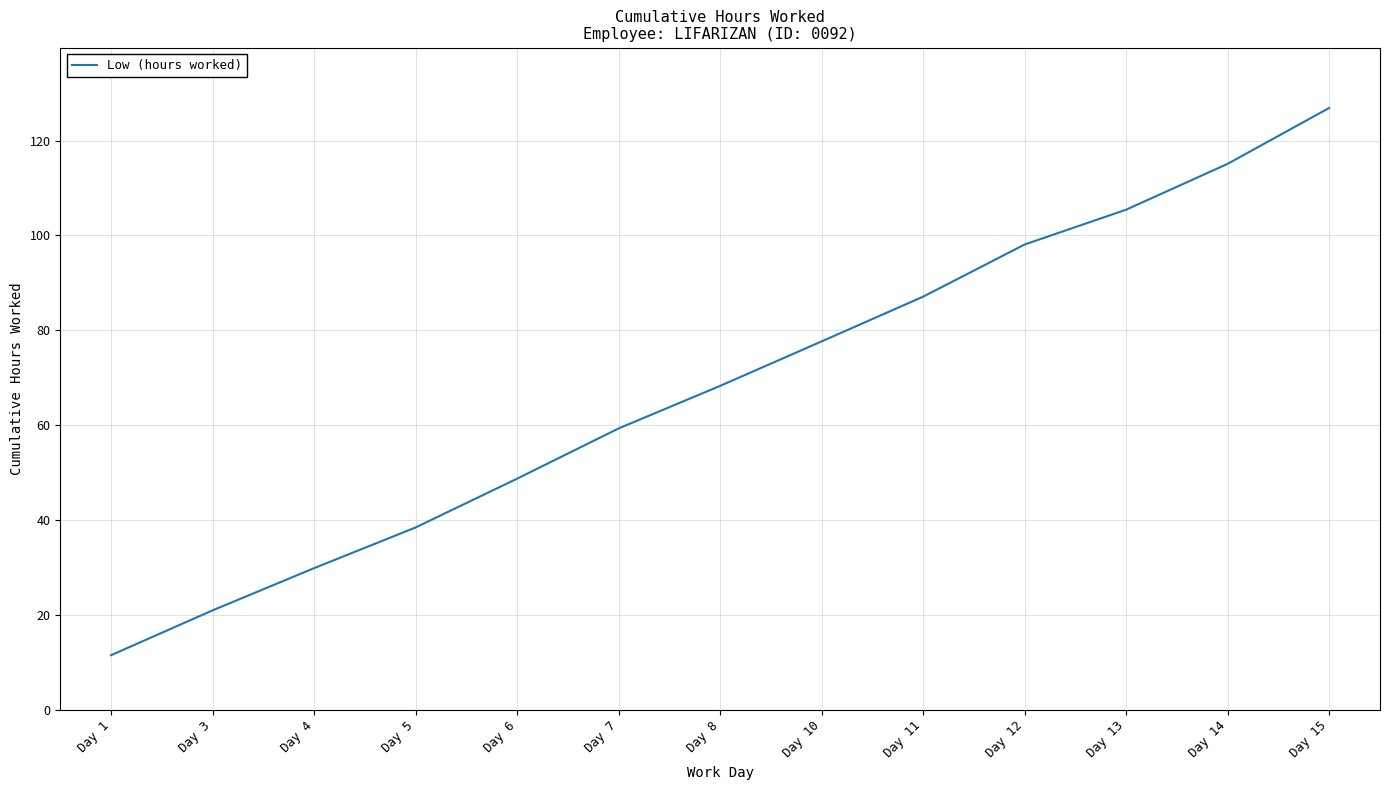

Does the chart have visible grid lines?

Yes